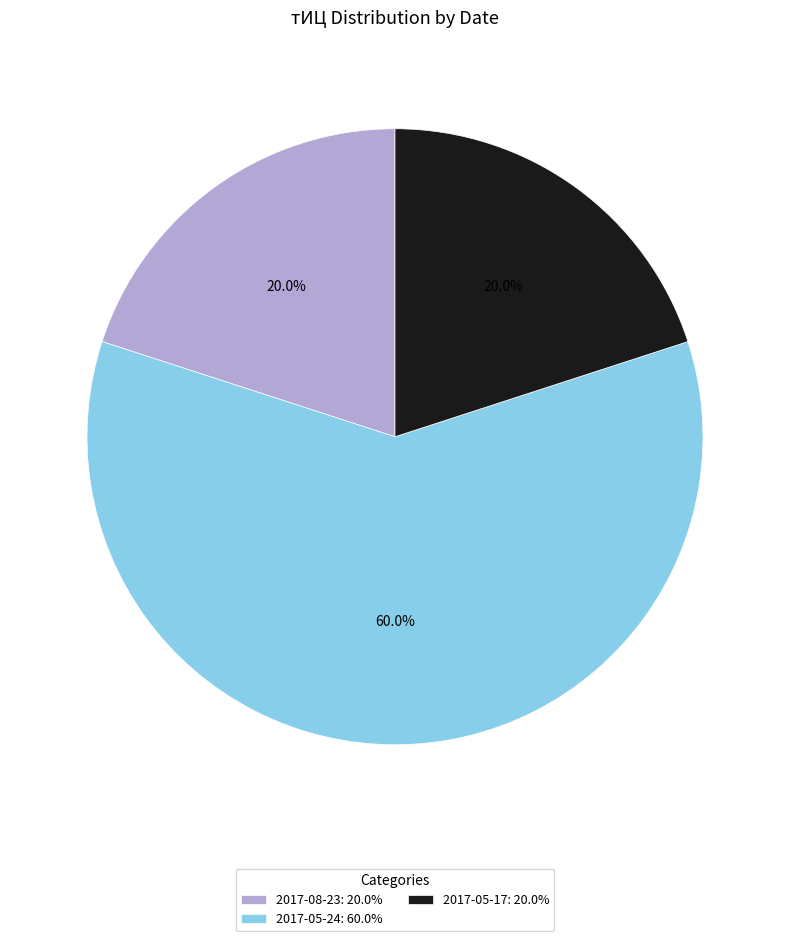

What is the largest slice in the pie chart?

2017-05-24